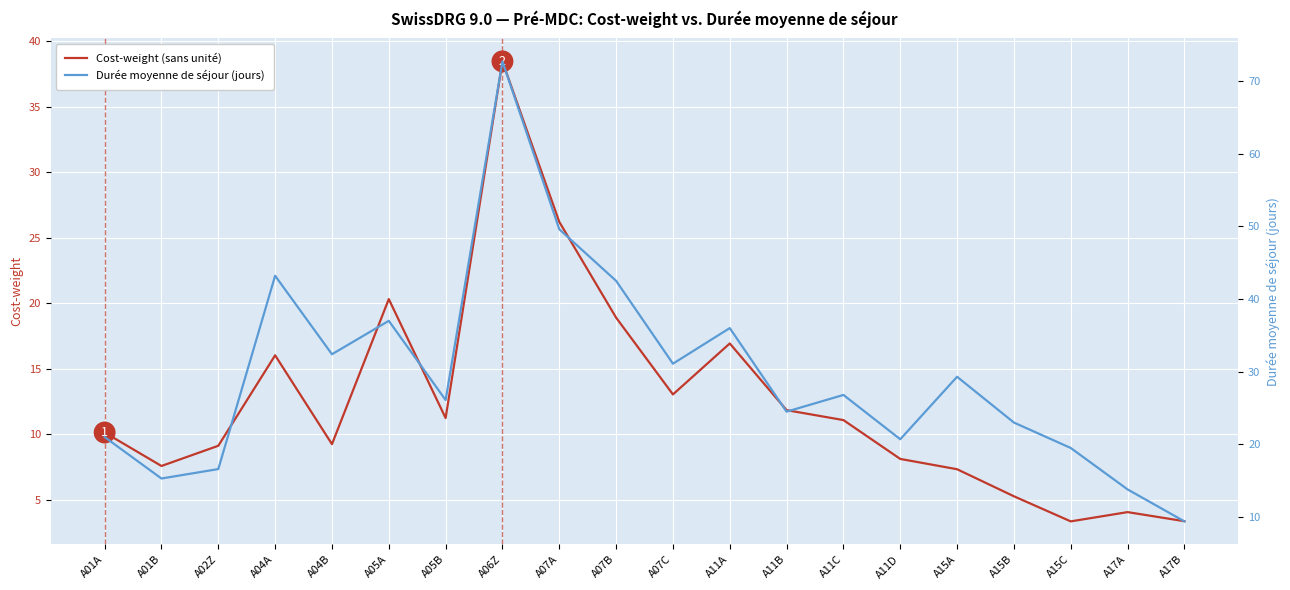

At how many categories does at least one series exceed 60?

1